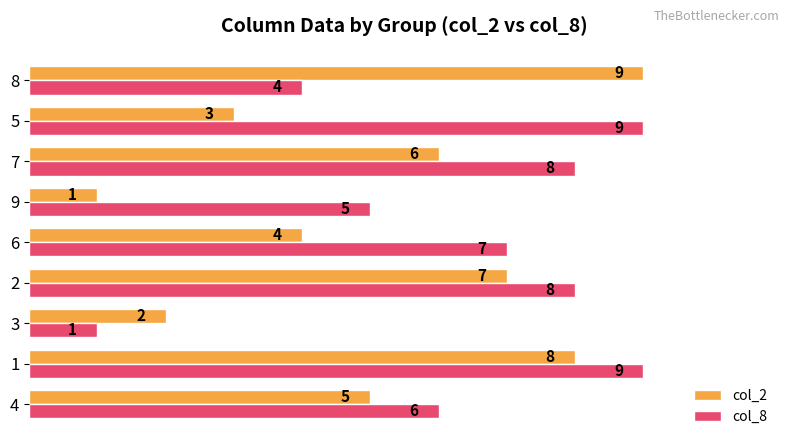

What is the difference between the second highest and second lowest values in the col_2 series?

6